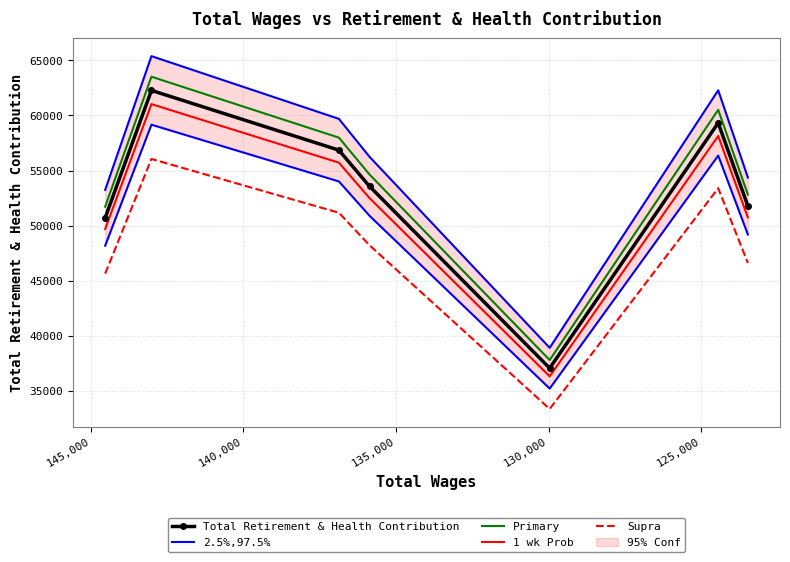

True or false: 1 wk Prob and Supra cross at least once.

False